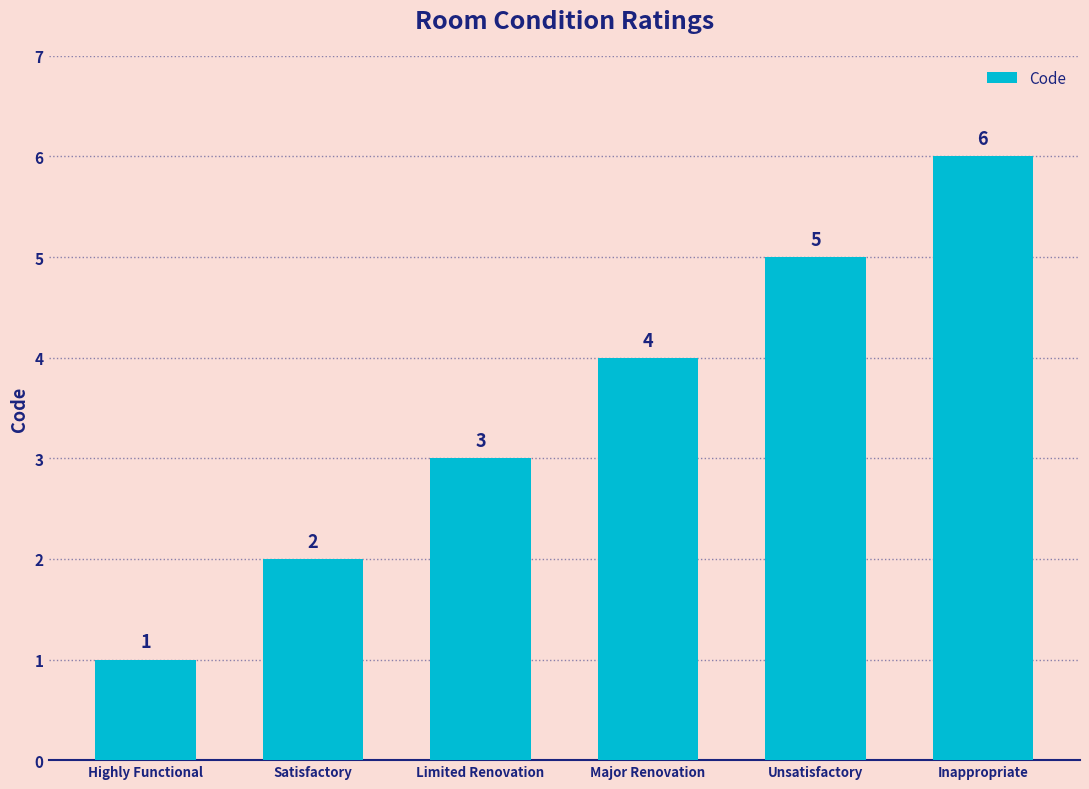

The value at Unsatisfactory is 2. True or false?

False